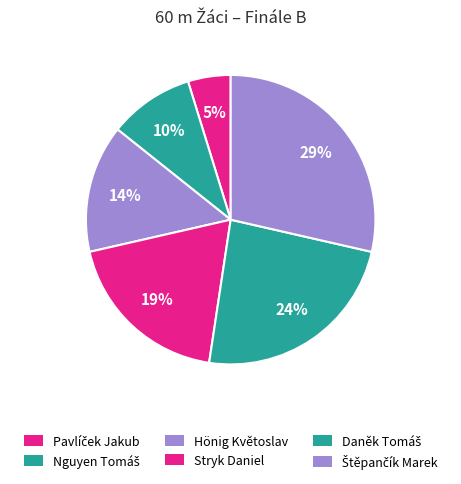

Which slice is the smallest?

Pavlíček Jakub